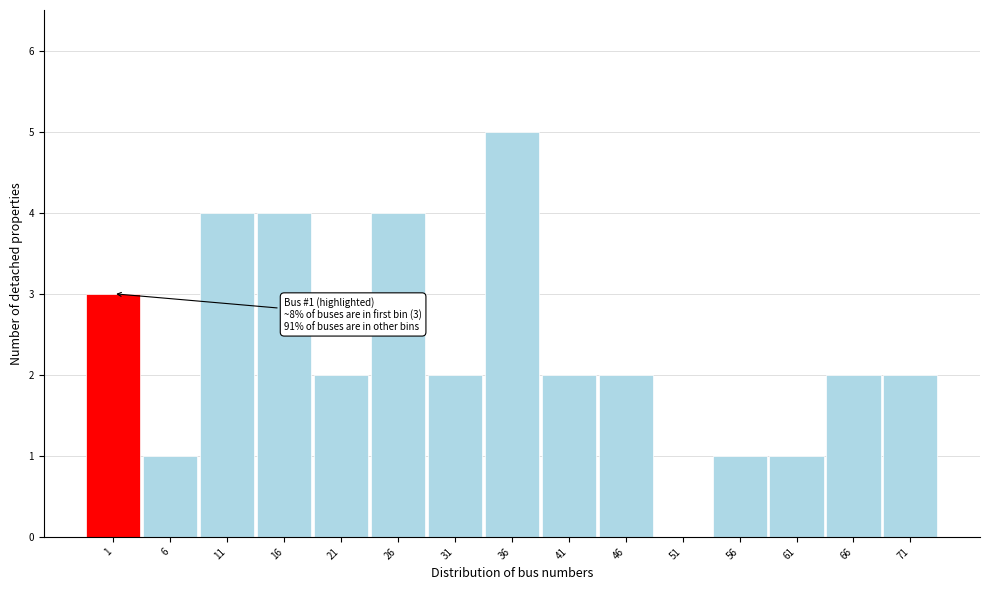

Reading left to right, transcribe all the data shown in this chart.

1=3	6=1	11=4	16=4	21=2	26=4	31=2	36=5	41=2	46=2	51=0	56=1	61=1	66=2	71=2